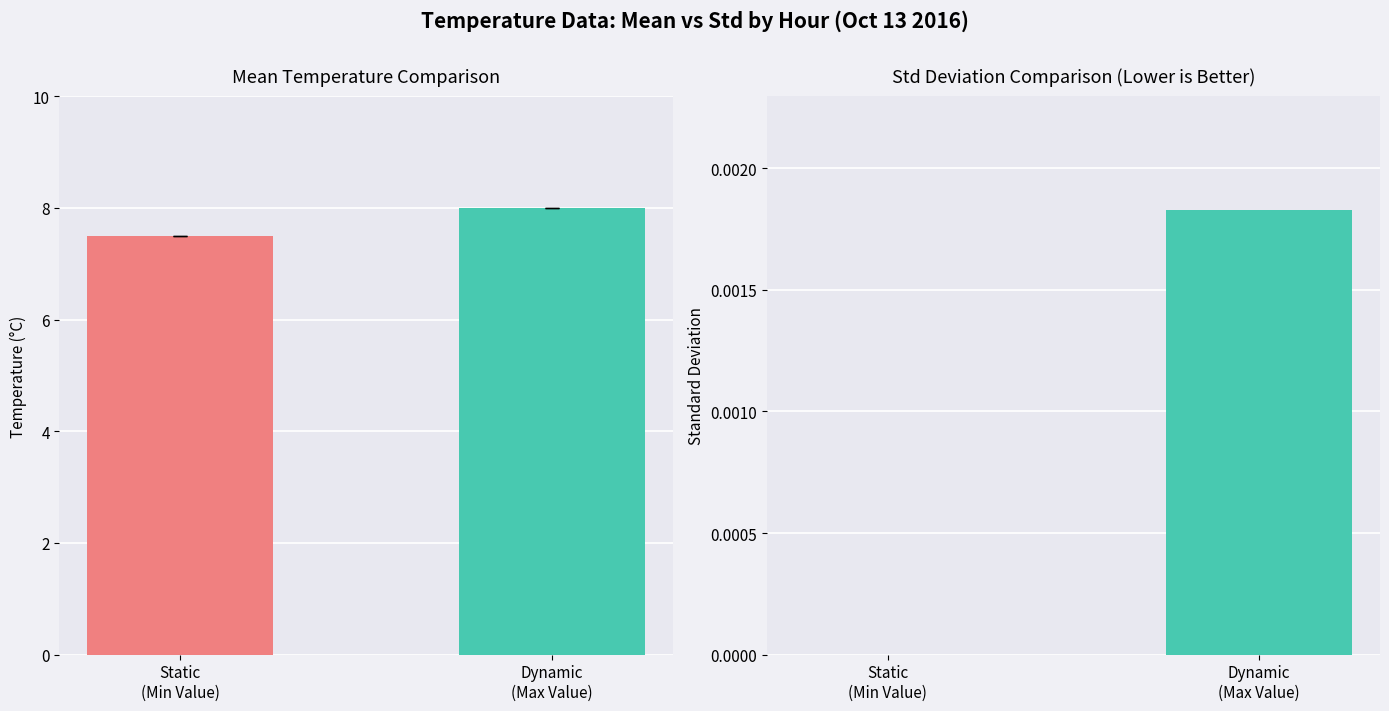

What is the highest value of the Mean Temperature series?

8.0